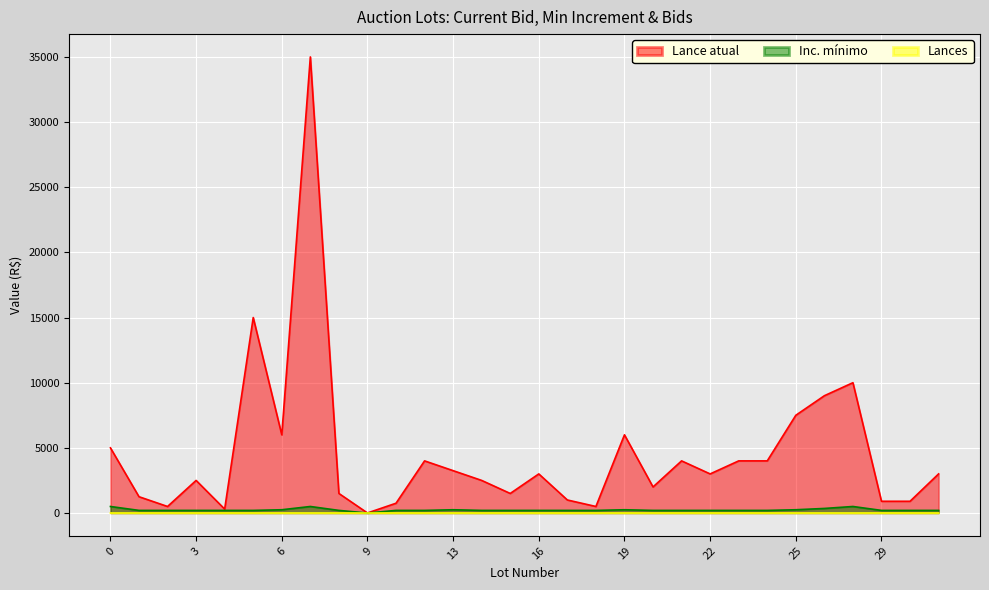

What are all the series names shown in the legend?

Lance atual, Inc. mínimo, Lances